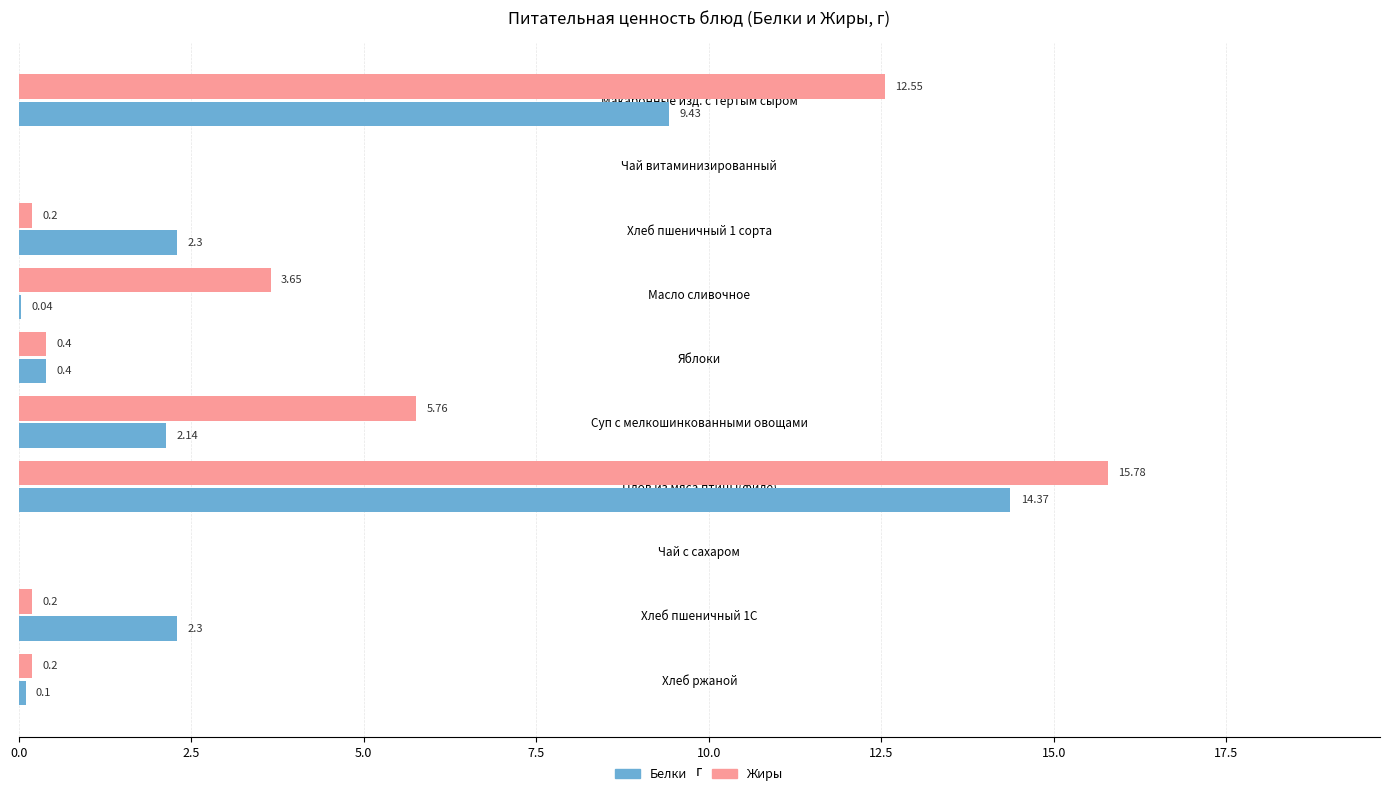

Between Плов из мяса птицы(филе) and Хлеб ржаной, which series saw the biggest shift?

Жиры